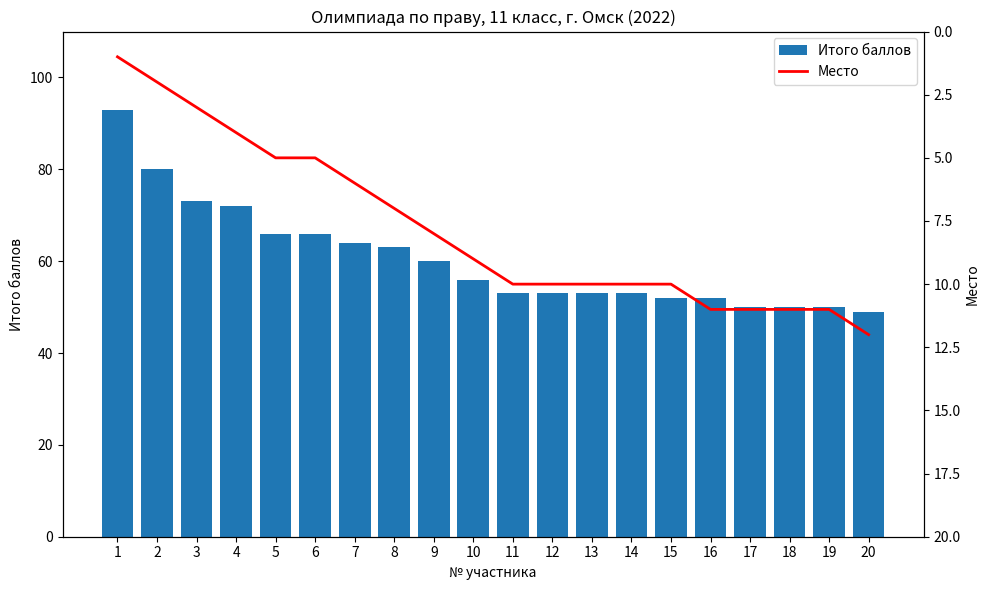

What is the spread (max minus min) of values at 19?

39